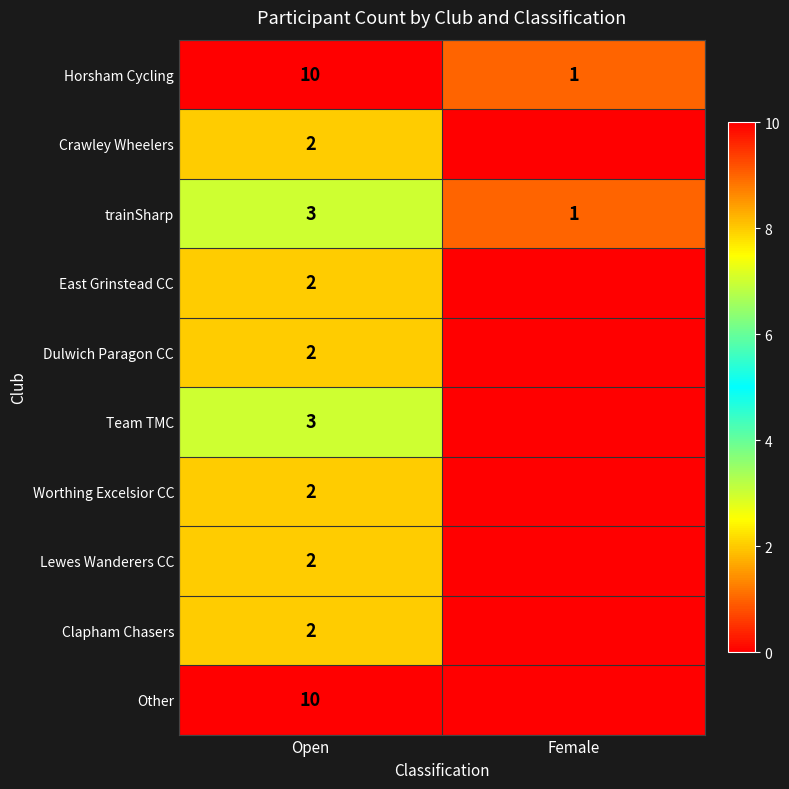

The East Grinstead CC series shows 3 at Open. True or false?

False